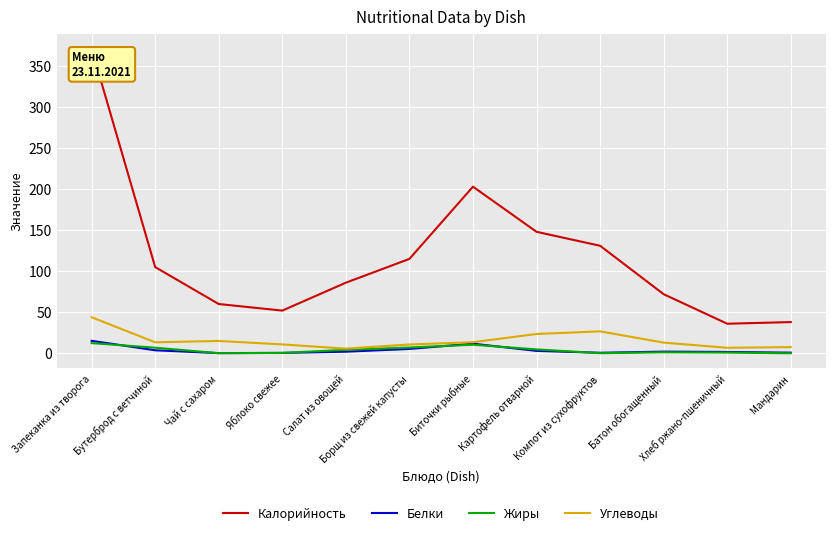

True or false: Калорийность and Жиры intersect in this chart.

False